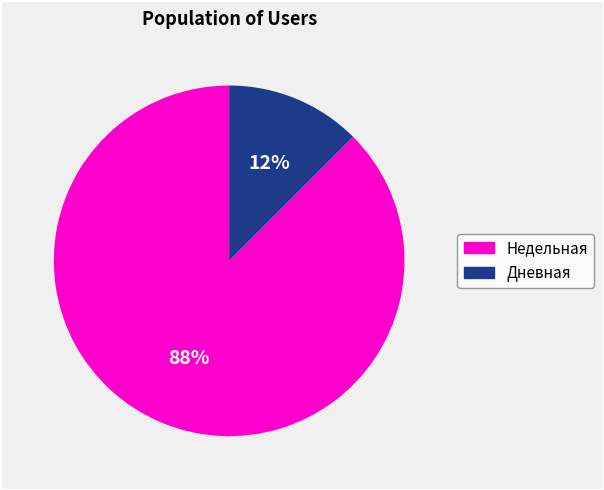

True or false: Дневная accounts for 21% of the total.

False